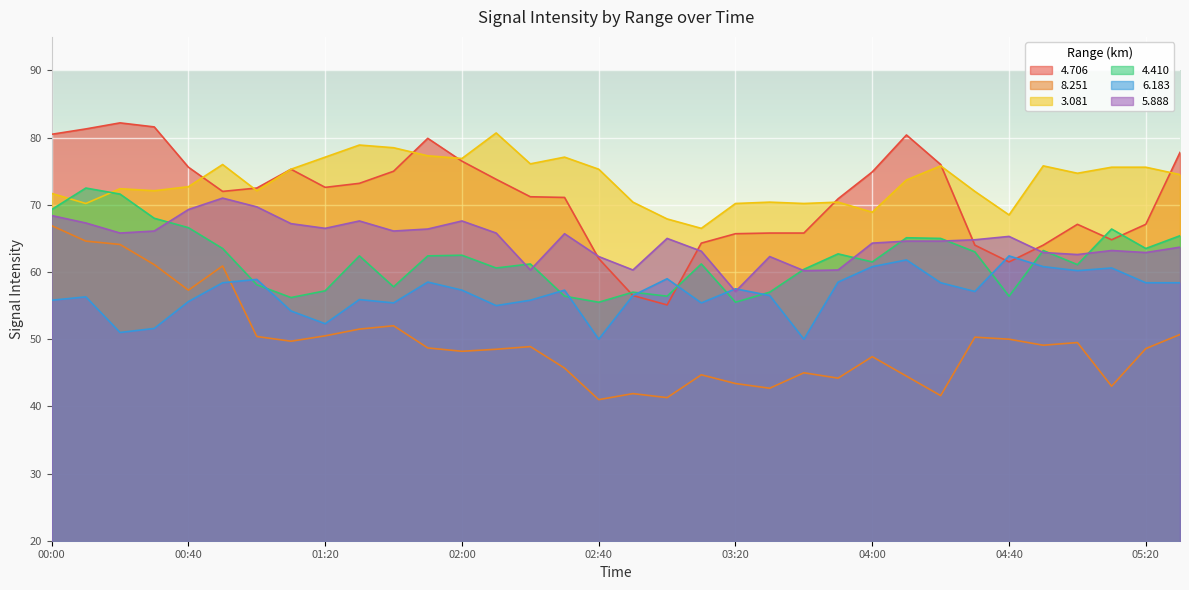

Reading right to left, list all the values displayed in this chart.

4.706: 05:30=77.8	05:20=67.1	05:10=64.8	05:00=67.1	04:50=64.0	04:40=61.5	04:30=64.0	04:20=76.0	04:10=80.4	04:00=74.9	03:50=70.9	03:40=65.8	03:30=65.8	03:20=65.7	03:10=64.3	03:00=55.1	02:50=56.5	02:40=62.0	02:30=71.1	02:20=71.2	02:10=73.8	02:00=76.5	01:50=79.9	01:40=75.0	01:30=73.2	01:20=72.6	01:10=75.3	01:00=72.5	00:50=72.0	00:40=75.6	00:30=81.6	00:20=82.2	00:10=81.3	00:00=80.5
8.251: 05:30=50.7	05:20=48.6	05:10=43.0	05:00=49.5	04:50=49.1	04:40=50.0	04:30=50.3	04:20=41.6	04:10=44.5	04:00=47.4	03:50=44.2	03:40=45.0	03:30=42.7	03:20=43.4	03:10=44.7	03:00=41.3	02:50=41.9	02:40=41.0	02:30=45.7	02:20=48.9	02:10=48.5	02:00=48.2	01:50=48.7	01:40=52.0	01:30=51.5	01:20=50.5	01:10=49.7	01:00=50.4	00:50=60.9	00:40=57.3	00:30=61.1	00:20=64.1	00:10=64.6	00:00=66.9
3.081: 05:30=74.5	05:20=75.6	05:10=75.6	05:00=74.7	04:50=75.8	04:40=68.5	04:30=72.0	04:20=75.8	04:10=73.7	04:00=68.9	03:50=70.4	03:40=70.2	03:30=70.4	03:20=70.2	03:10=66.5	03:00=67.9	02:50=70.4	02:40=75.3	02:30=77.1	02:20=76.1	02:10=80.7	02:00=76.9	01:50=77.3	01:40=78.5	01:30=78.9	01:20=77.1	01:10=75.3	01:00=72.1	00:50=76.0	00:40=72.7	00:30=72.1	00:20=72.4	00:10=70.2	00:00=71.7
4.410: 05:30=65.4	05:20=63.5	05:10=66.4	05:00=61.1	04:50=63.2	04:40=56.4	04:30=63.0	04:20=65.0	04:10=65.1	04:00=61.5	03:50=62.7	03:40=60.4	03:30=57.0	03:20=55.5	03:10=61.2	03:00=56.4	02:50=57.0	02:40=55.5	02:30=56.4	02:20=61.2	02:10=60.6	02:00=62.5	01:50=62.4	01:40=57.8	01:30=62.4	01:20=57.2	01:10=56.2	01:00=58.1	00:50=63.5	00:40=66.6	00:30=68.0	00:20=71.6	00:10=72.5	00:00=69.3
6.183: 05:30=58.4	05:20=58.4	05:10=60.6	05:00=60.2	04:50=60.8	04:40=62.4	04:30=57.1	04:20=58.4	04:10=61.8	04:00=60.8	03:50=58.5	03:40=50.0	03:30=56.5	03:20=57.5	03:10=55.4	03:00=59.0	02:50=56.5	02:40=50.0	02:30=57.3	02:20=55.8	02:10=55.0	02:00=57.3	01:50=58.5	01:40=55.4	01:30=55.9	01:20=52.3	01:10=54.2	01:00=58.9	00:50=58.4	00:40=55.6	00:30=51.6	00:20=51.0	00:10=56.3	00:00=55.8
5.888: 05:30=63.7	05:20=62.9	05:10=63.2	05:00=62.6	04:50=62.9	04:40=65.3	04:30=64.8	04:20=64.6	04:10=64.6	04:00=64.3	03:50=60.3	03:40=60.2	03:30=62.3	03:20=57.1	03:10=63.1	03:00=65.0	02:50=60.3	02:40=62.3	02:30=65.7	02:20=60.3	02:10=65.8	02:00=67.6	01:50=66.4	01:40=66.1	01:30=67.6	01:20=66.5	01:10=67.2	01:00=69.7	00:50=71.0	00:40=69.3	00:30=66.1	00:20=65.8	00:10=67.3	00:00=68.4